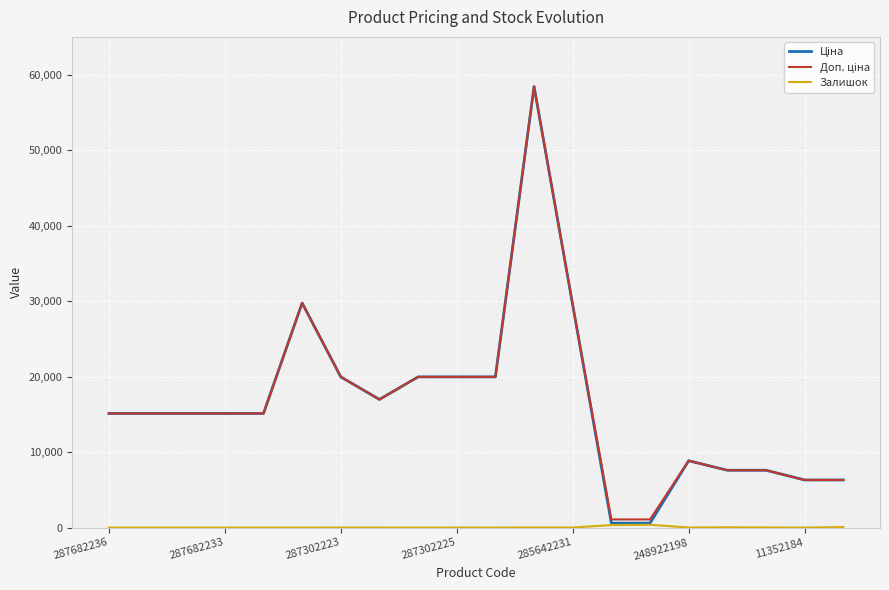

What is the greatest value displayed?

58426.5